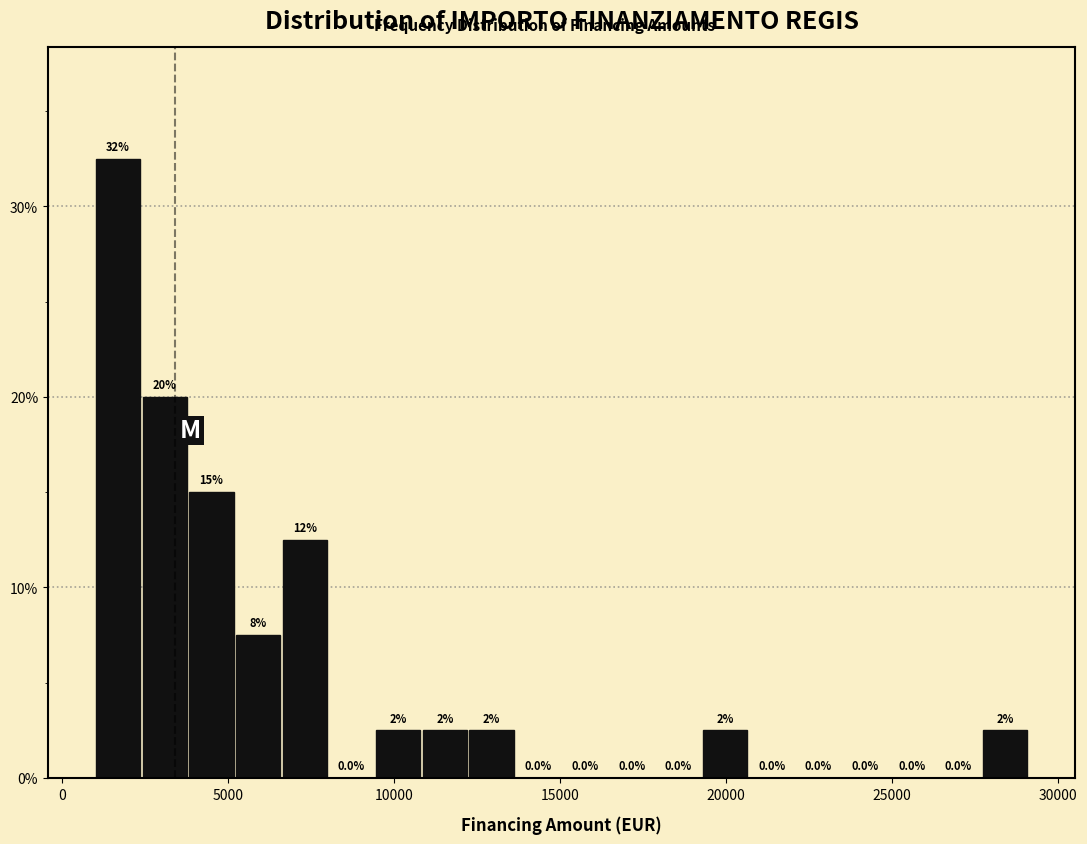

Read against the x-axis, roughly where is the centre of the tallest bar?

1500